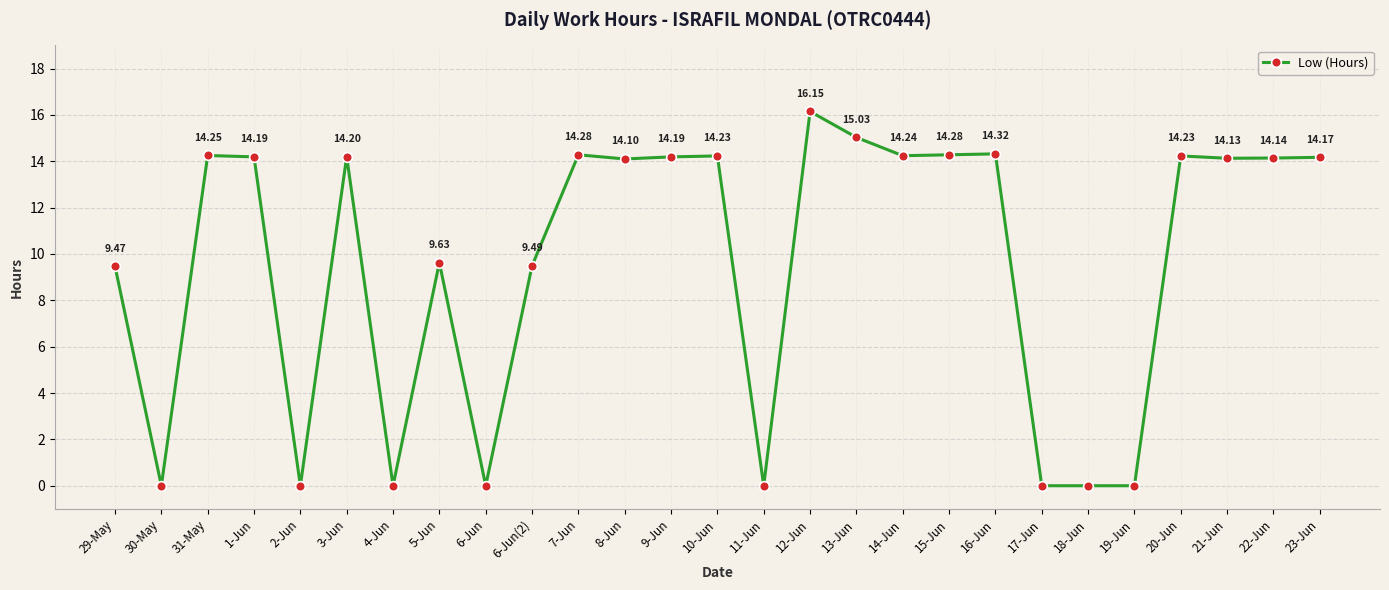

The value at 1-Jun is 23.6. True or false?

False